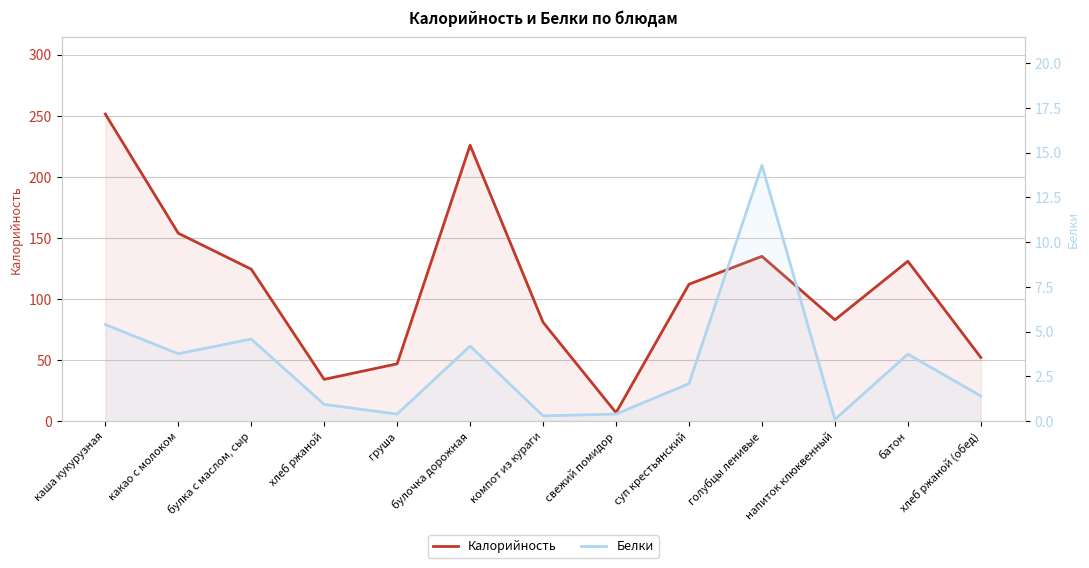

Between каша кукурузная and компот из кураги, which is larger?

каша кукурузная